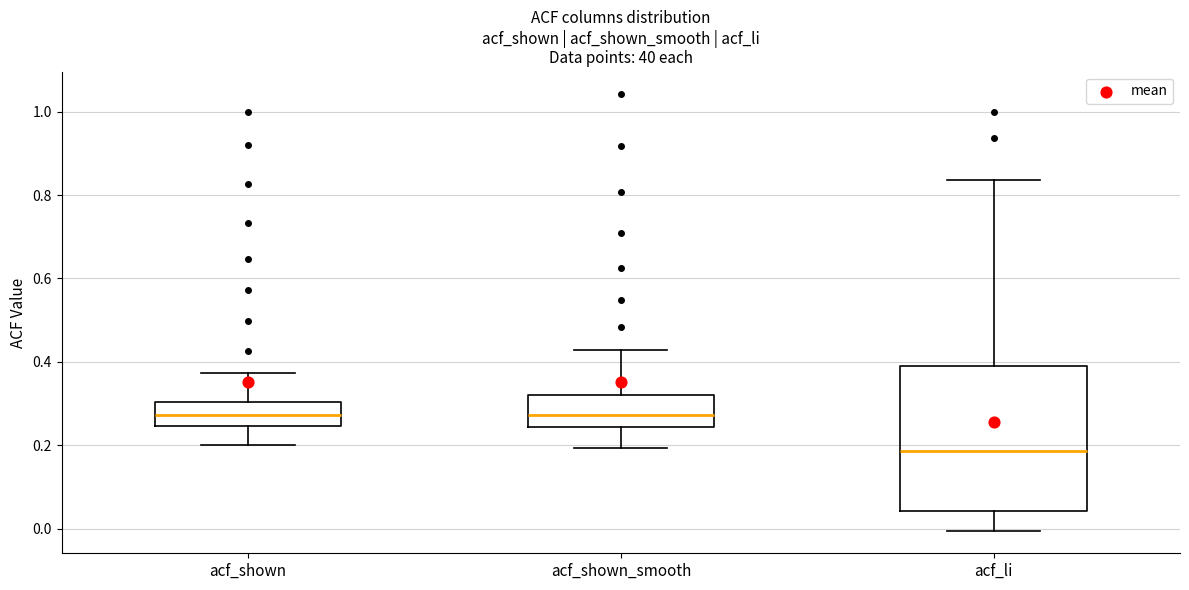

Where does the lower whisker of the box for acf_li end on the y-axis? The values are not printed on the chart, so give them approximately, as read against the axis.

0.00